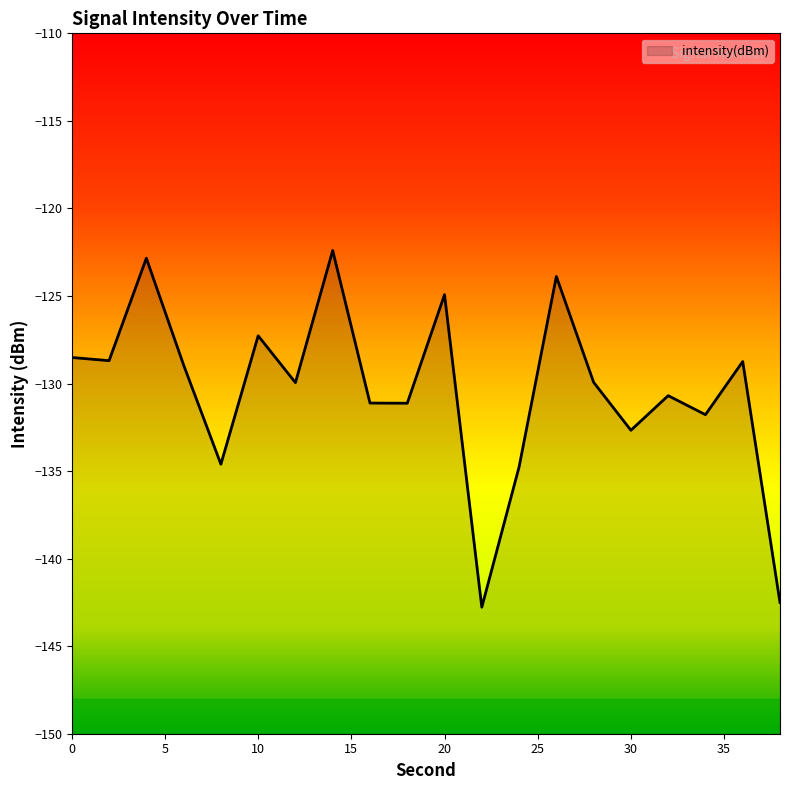

Read the value at 12.

-129.9